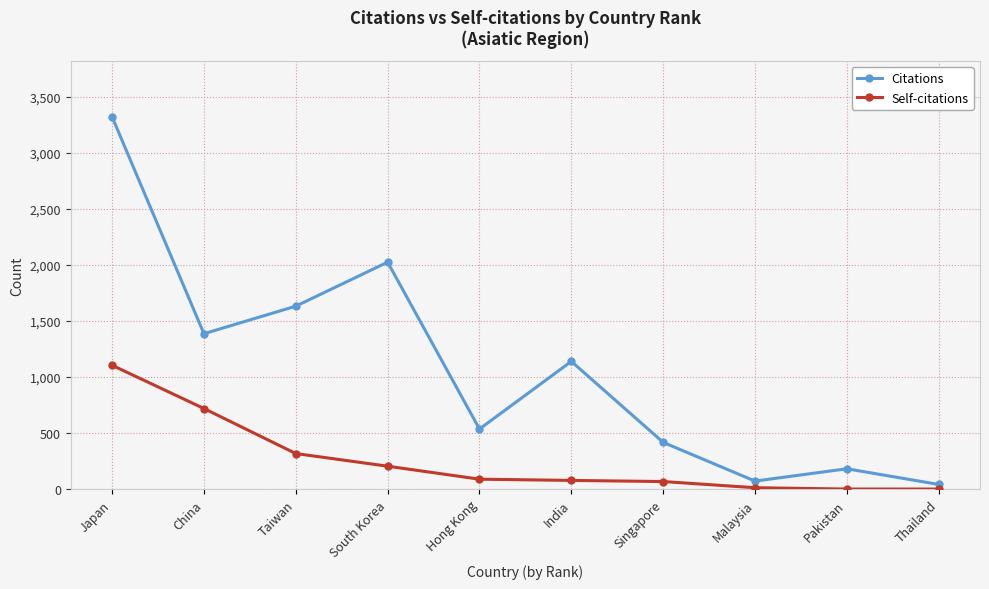

What position from the right is Pakistan?

2